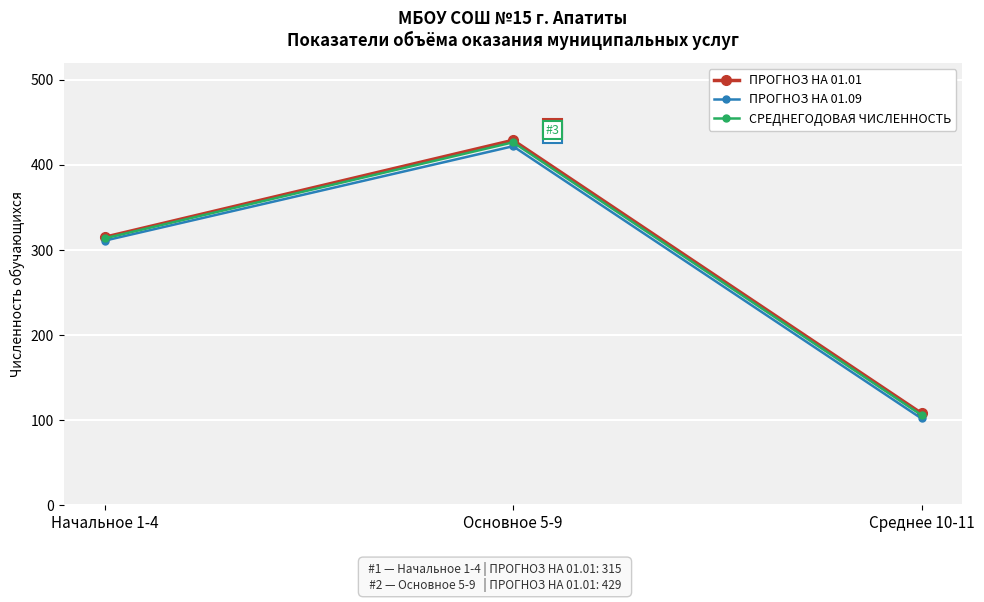

Which category has the highest value across all series?

Основное 5-9